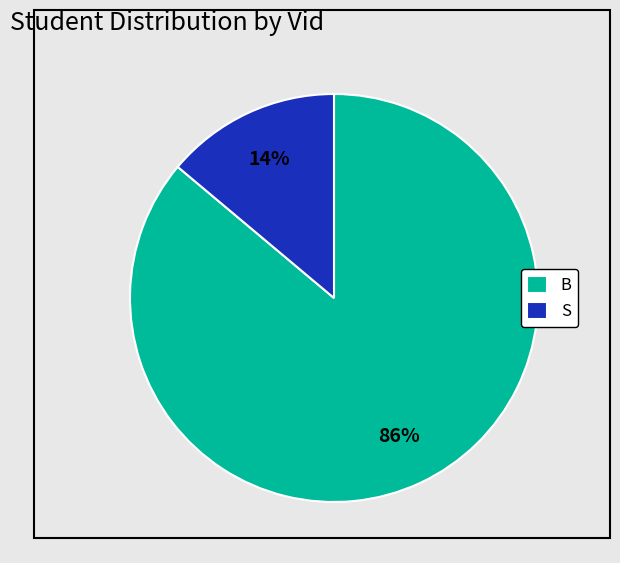

Is there a majority slice in this chart?

Yes